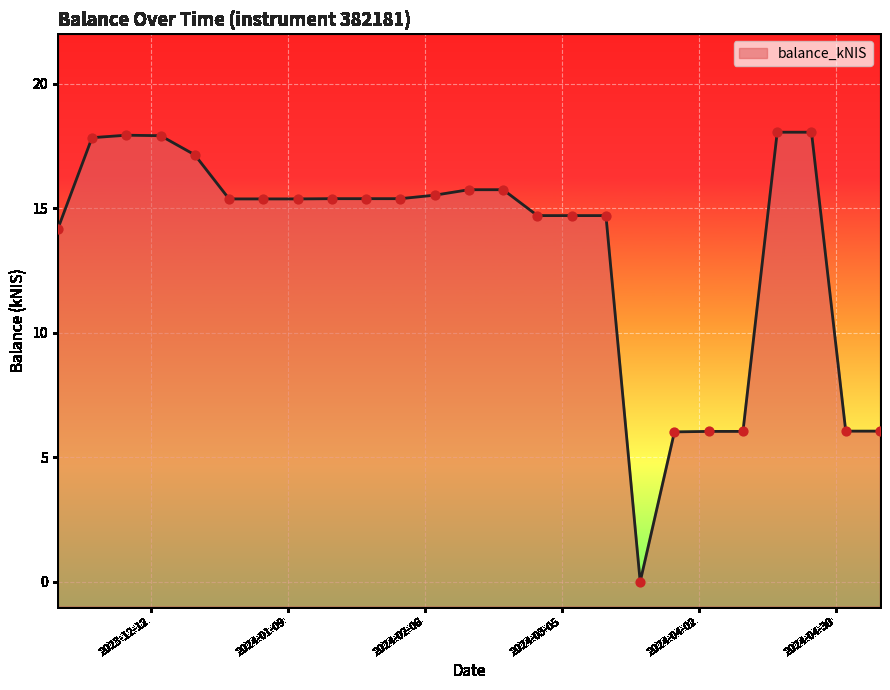

Which has a higher value, 2024-05-02 or 2023-12-21?

2023-12-21